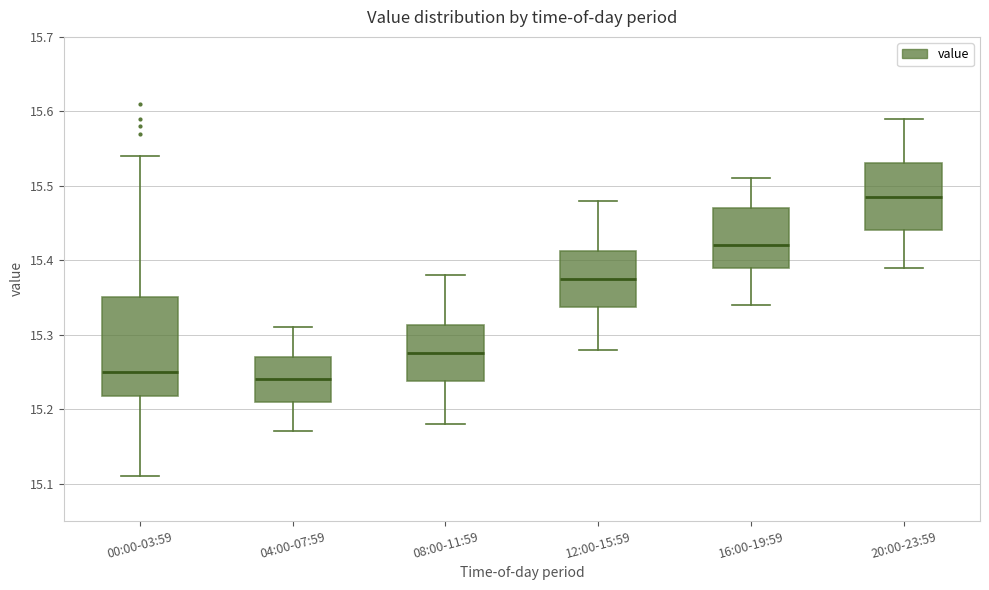

Reading left to right, read every box against the y-axis: the position of its median line, the range the box covers, and the ends of its whiskers. The values are not printed on the chart, so give them approximately, as read against the axis.

00:00-03:59: median 15.25, box 15.22 to 15.35, whiskers 15.11 to 15.54
04:00-07:59: median 15.24, box 15.21 to 15.27, whiskers 15.17 to 15.31
08:00-11:59: median 15.28, box 15.24 to 15.31, whiskers 15.18 to 15.38
12:00-15:59: median 15.38, box 15.34 to 15.41, whiskers 15.28 to 15.48
16:00-19:59: median 15.42, box 15.39 to 15.47, whiskers 15.34 to 15.51
20:00-23:59: median 15.49, box 15.44 to 15.53, whiskers 15.39 to 15.59